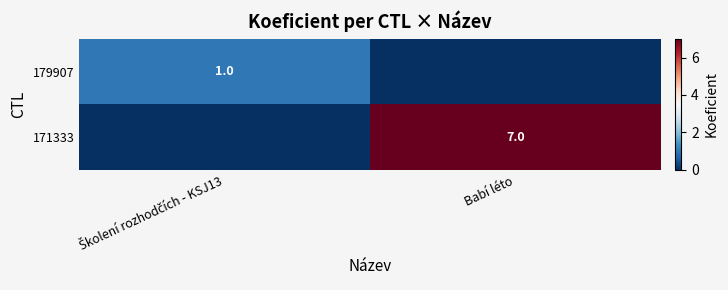

True or false: 171333 has a value of 3 at Babí léto.

False